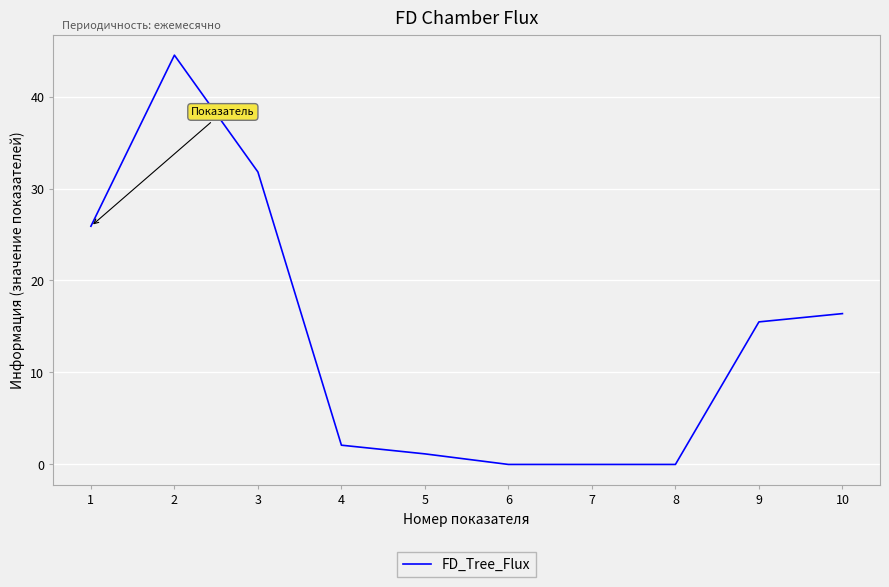

What is the difference between the maximum and minimum values?

44.5